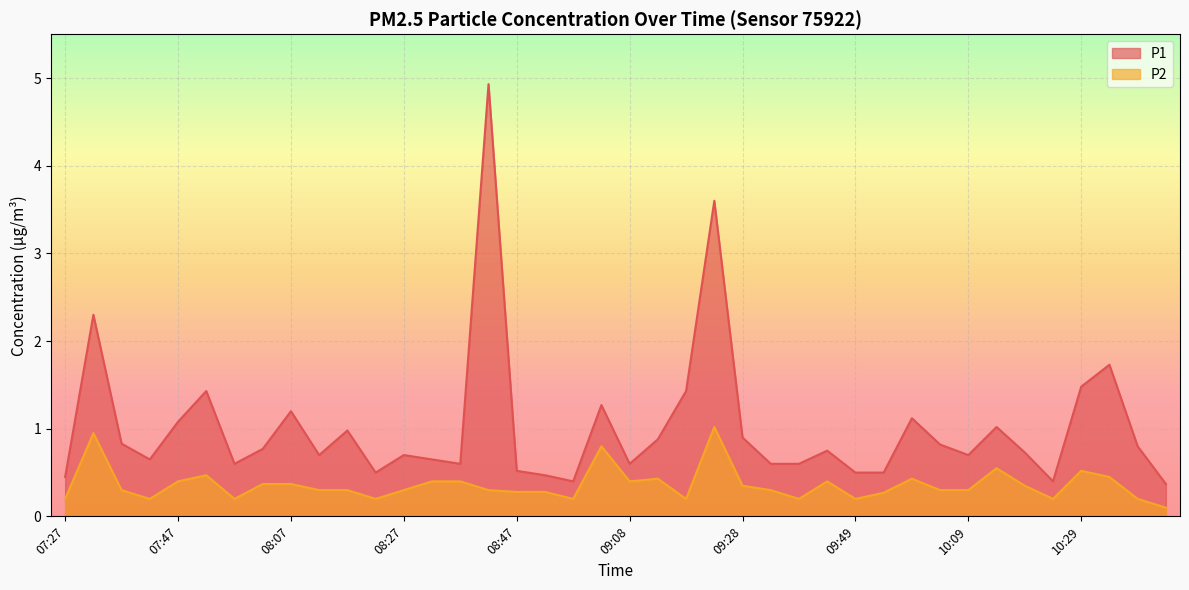

Reading left to right, what are all the values shown in this chart?

P1: 07:27=0.5	07:32=2.3	07:37=0.8	07:42=0.7	07:47=1.1	07:52=1.4	07:57=0.6	08:02=0.8	08:07=1.2	08:12=0.7	08:17=1.0	08:22=0.5	08:27=0.7	08:32=0.7	08:37=0.6	08:42=4.9	08:47=0.5	08:52=0.5	08:57=0.4	09:02=1.3	09:08=0.6	09:13=0.9	09:18=1.4	09:23=3.6	09:28=0.9	09:34=0.6	09:39=0.6	09:44=0.8	09:49=0.5	09:54=0.5	09:59=1.1	10:04=0.8	10:09=0.7	10:14=1.0	10:19=0.7	10:24=0.4	10:29=1.5	10:34=1.7	10:39=0.8	10:44=0.4
P2: 07:27=0.2	07:32=0.9	07:37=0.3	07:42=0.2	07:47=0.4	07:52=0.5	07:57=0.2	08:02=0.4	08:07=0.4	08:12=0.3	08:17=0.3	08:22=0.2	08:27=0.3	08:32=0.4	08:37=0.4	08:42=0.3	08:47=0.3	08:52=0.3	08:57=0.2	09:02=0.8	09:08=0.4	09:13=0.4	09:18=0.2	09:23=1.0	09:28=0.3	09:34=0.3	09:39=0.2	09:44=0.4	09:49=0.2	09:54=0.3	09:59=0.4	10:04=0.3	10:09=0.3	10:14=0.6	10:19=0.3	10:24=0.2	10:29=0.5	10:34=0.5	10:39=0.2	10:44=0.1